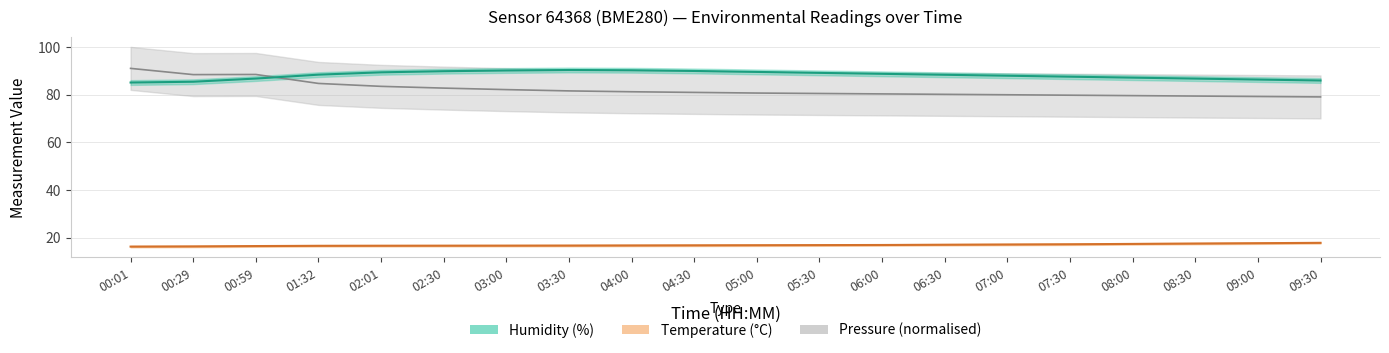

True or false: Pressure (normalised) and Temperature (°C) cross at least once.

False